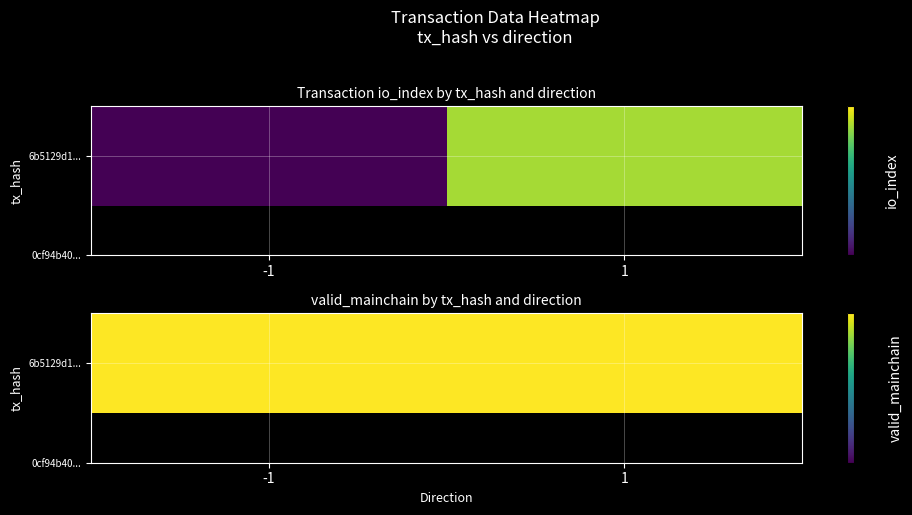

Is the value of 0cf94b408ca7857db7509944860e794b02676a3 at valid_mainchain greater than the value of 6b5129d191da3e50dbb6461f931228df0a084a2 at valid_mainchain?

No